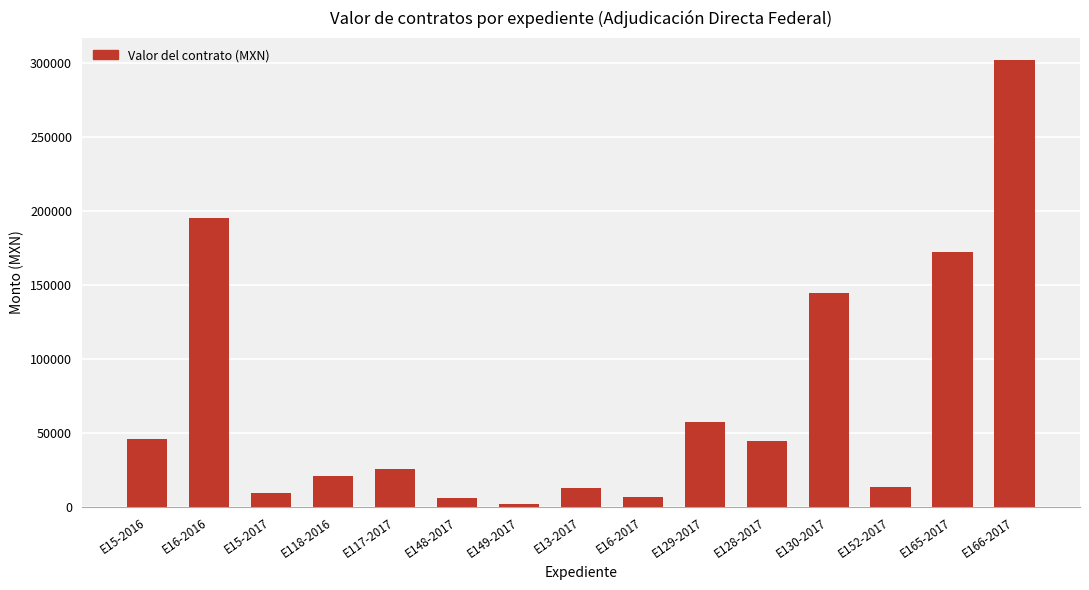

What value does the data have at E118-2016?

21190.0